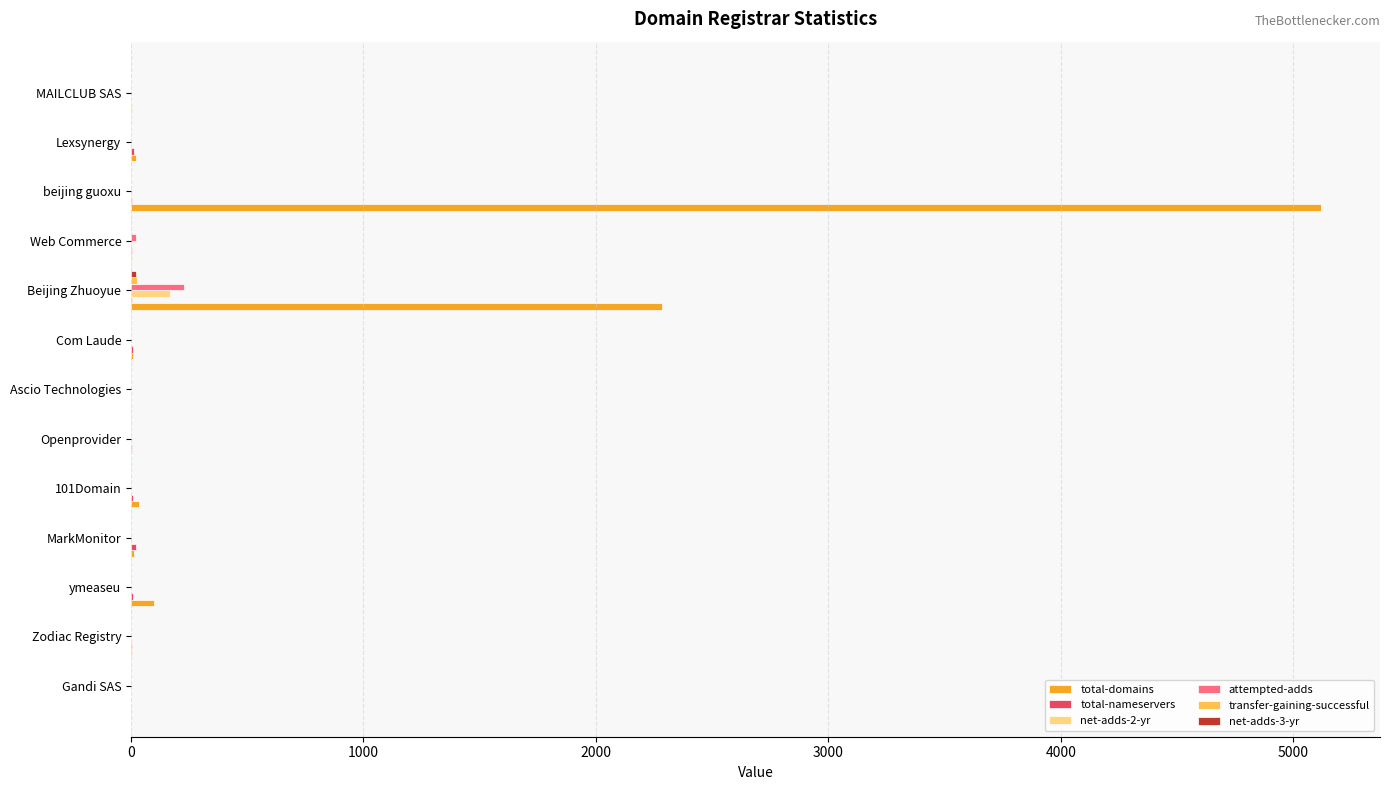

How many distinct data groups are displayed?

6